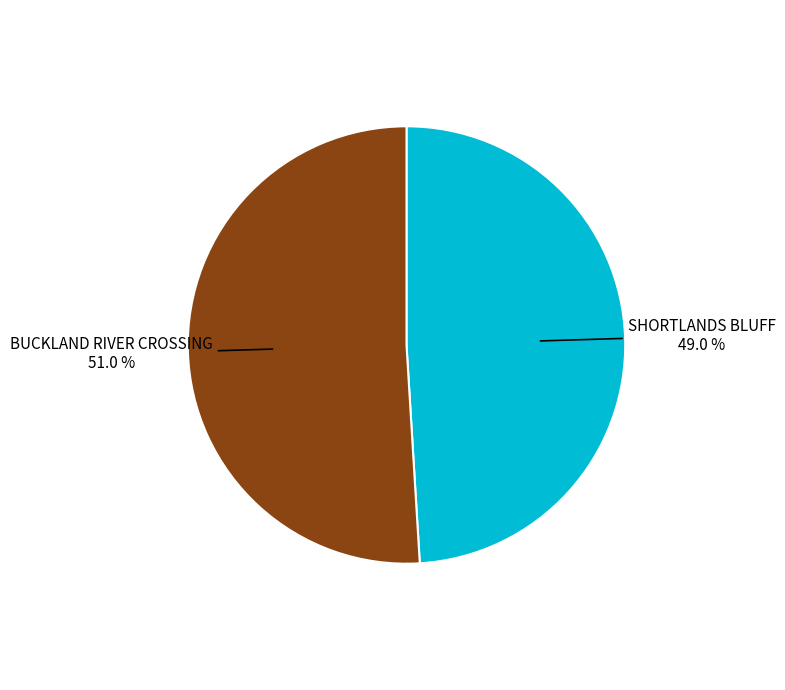

Is BUCKLAND RIVER CROSSING the majority of the pie?

Yes